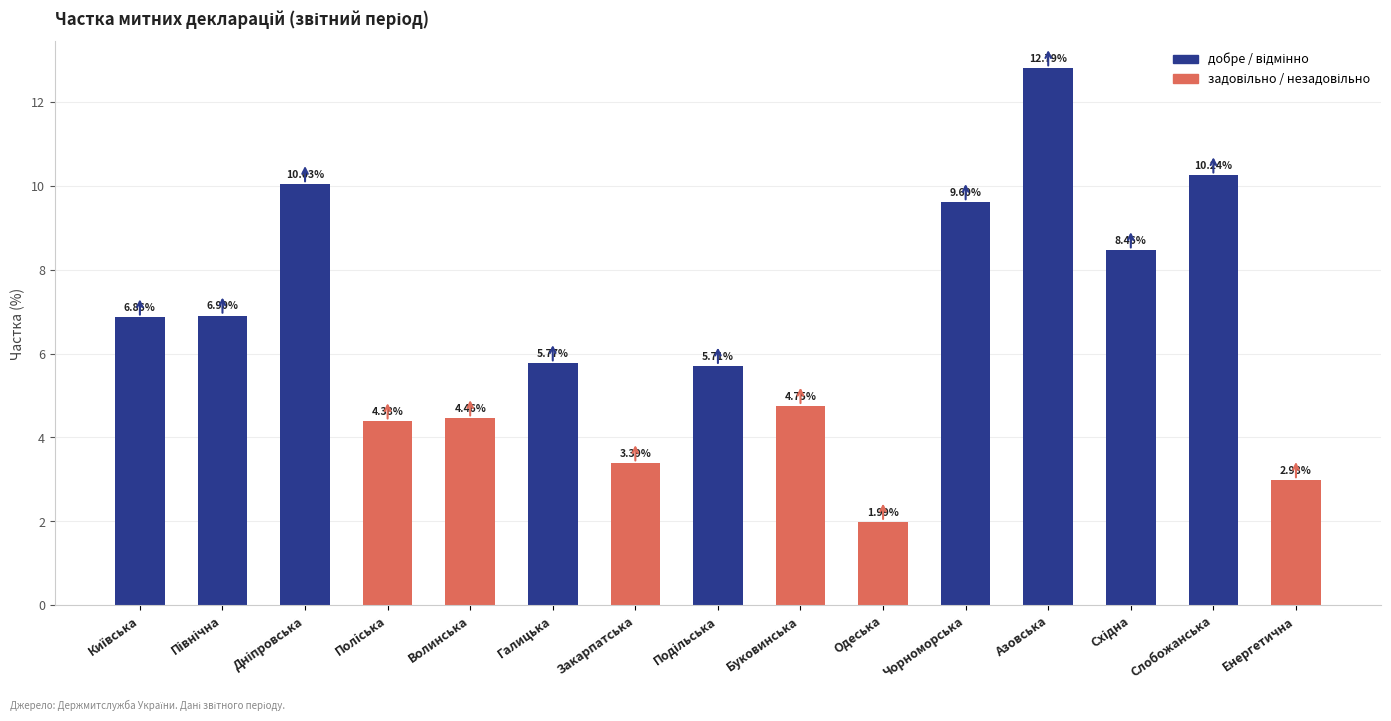

What is the smallest value displayed?

2.0